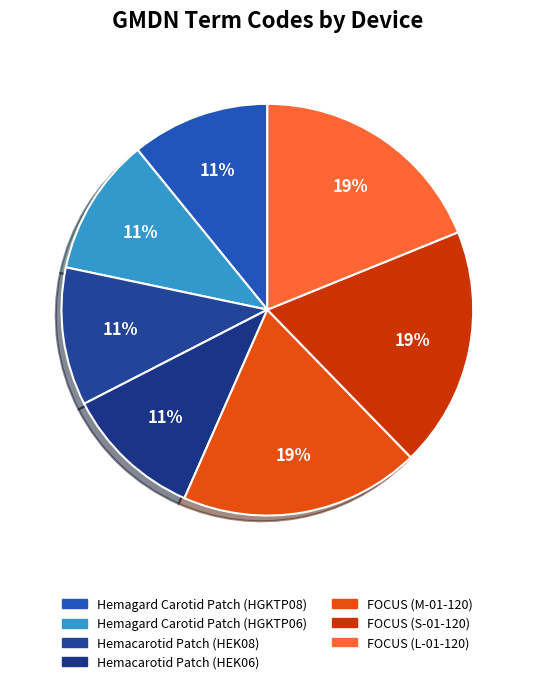

What is the largest slice in the pie chart?

FOCUS (M-01-120)